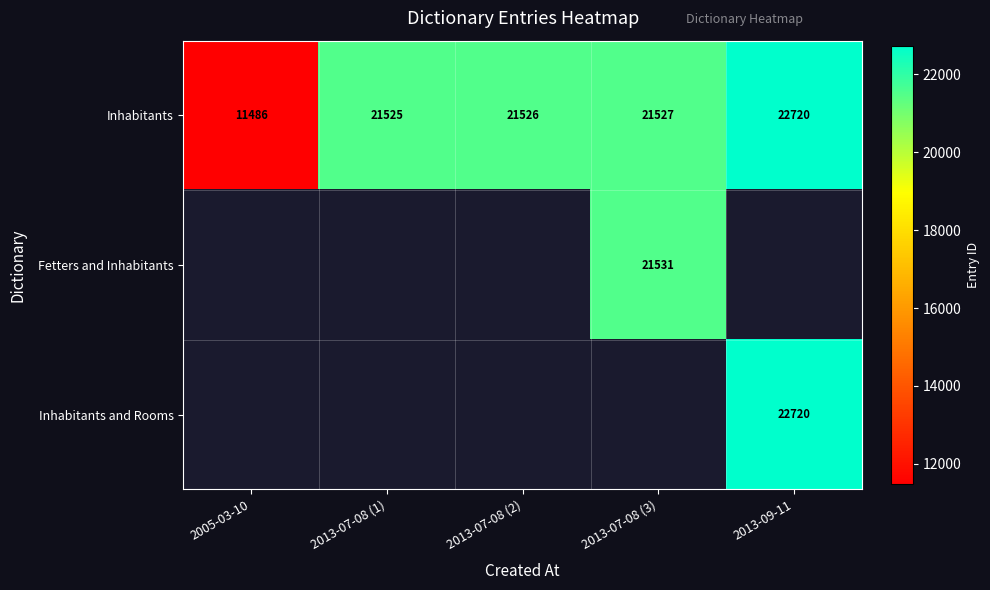

True or false: Inhabitants has a value of 7855 at 2013-07-08 (3).

False